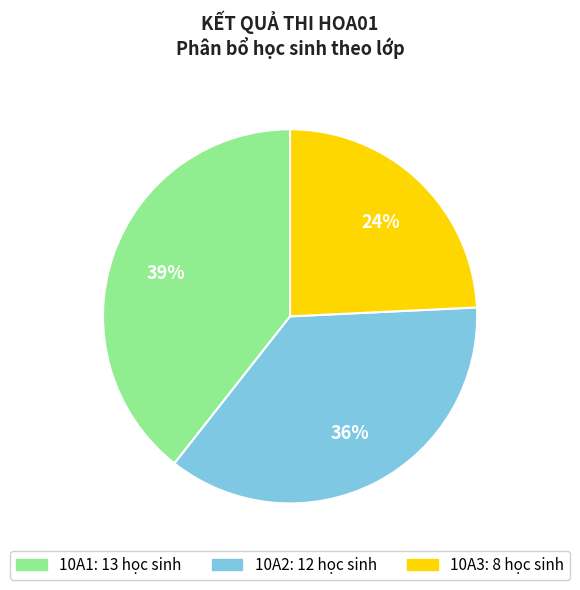

The 10A3 slice represents 49% of the pie. True or false?

False